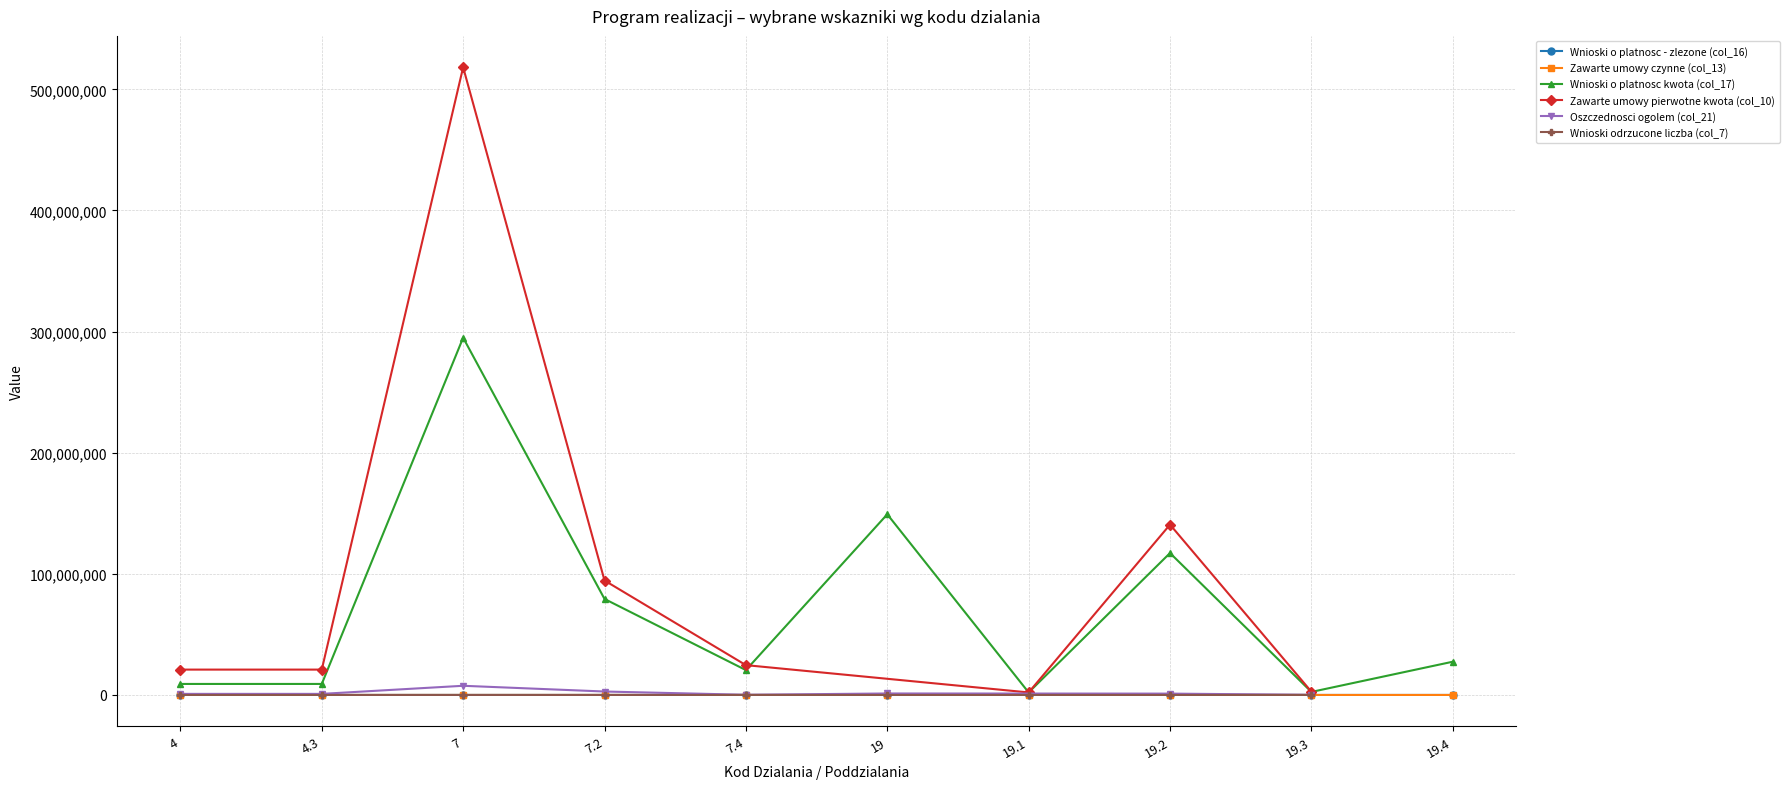

What is the difference between the second highest and second lowest values in the Wnioski o platnosc - zlezone (col_16) series?

1457.0